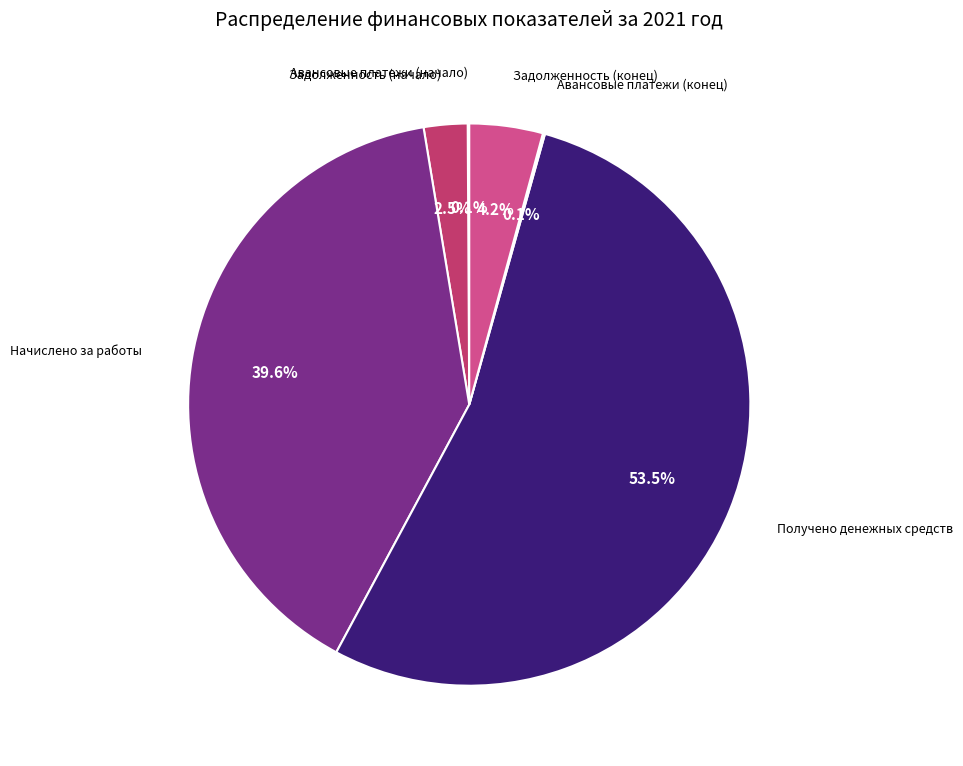

Is there a majority slice in this chart?

Yes